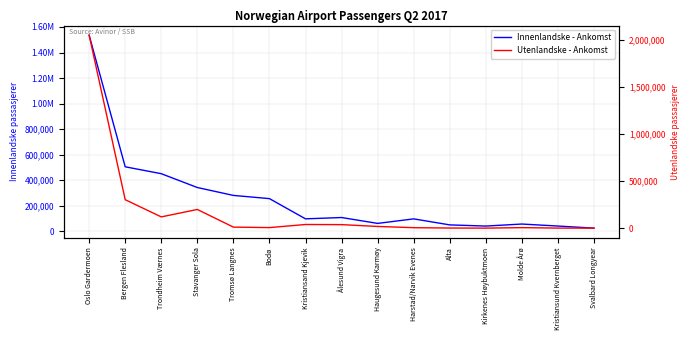

Which series has the largest total across all categories?

Innenlandske - Ankomst